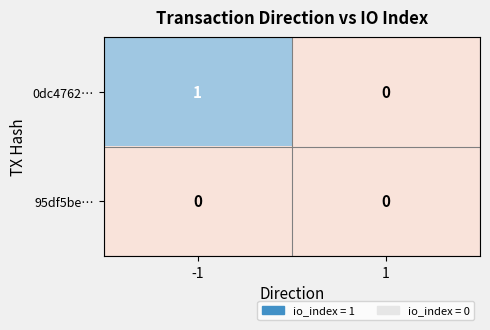

The value of 95df5be… at -1 is 0. True or false?

True